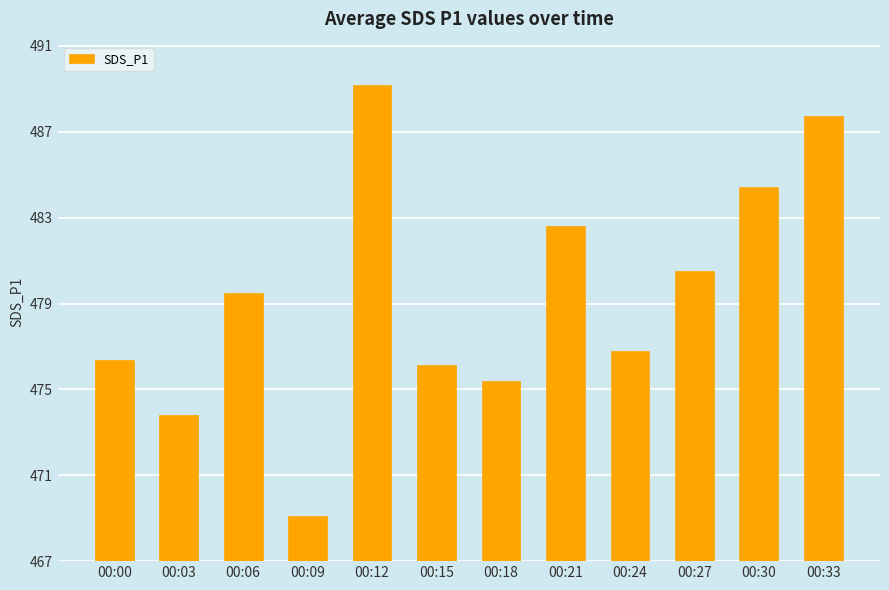

What is the sum of the values at 00:30 and 00:00?

960.8